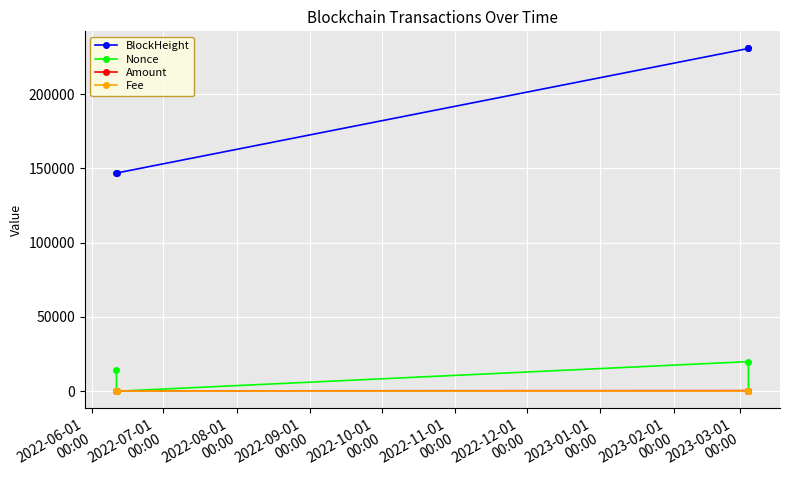

What is the value of the Nonce point at the 3rd from the left?

19923.0